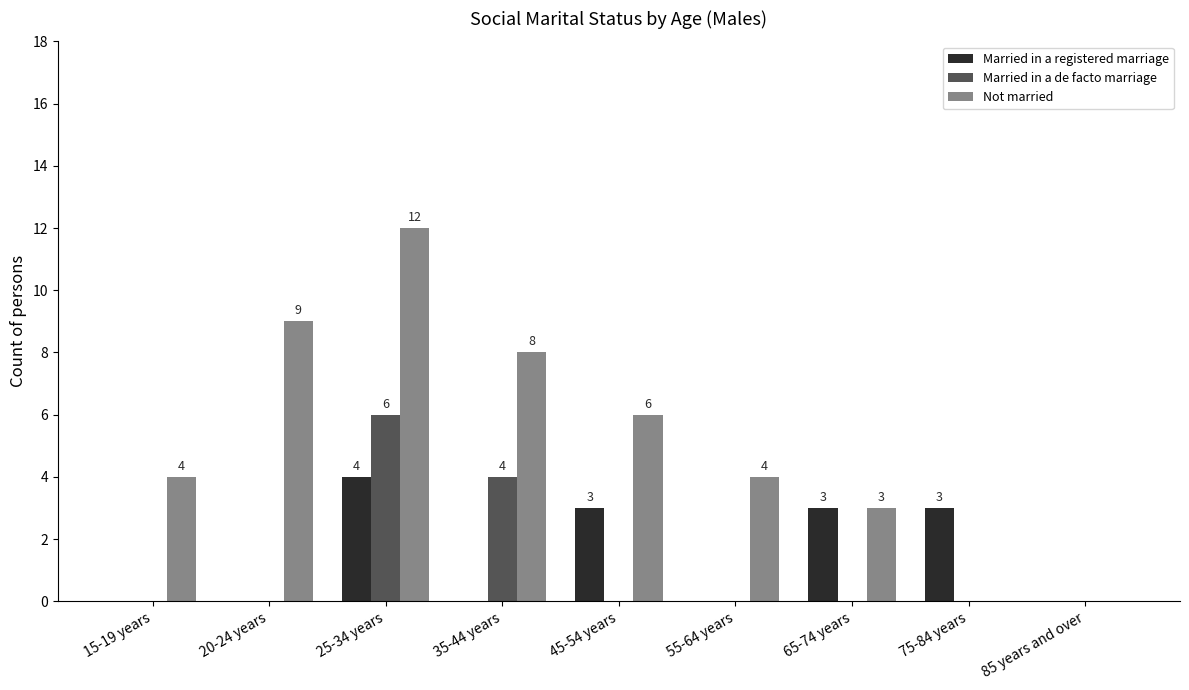

Between 15-19 years and 45-54 years, which series saw the biggest shift?

Married in a registered marriage